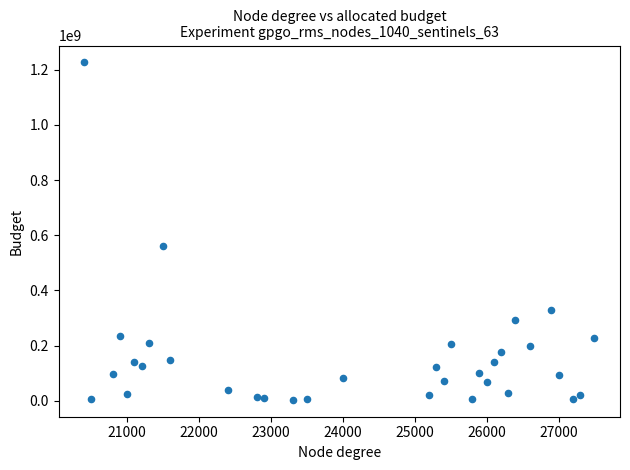

What Y value in the scatter plot is closest to 614965535?

562189200.0